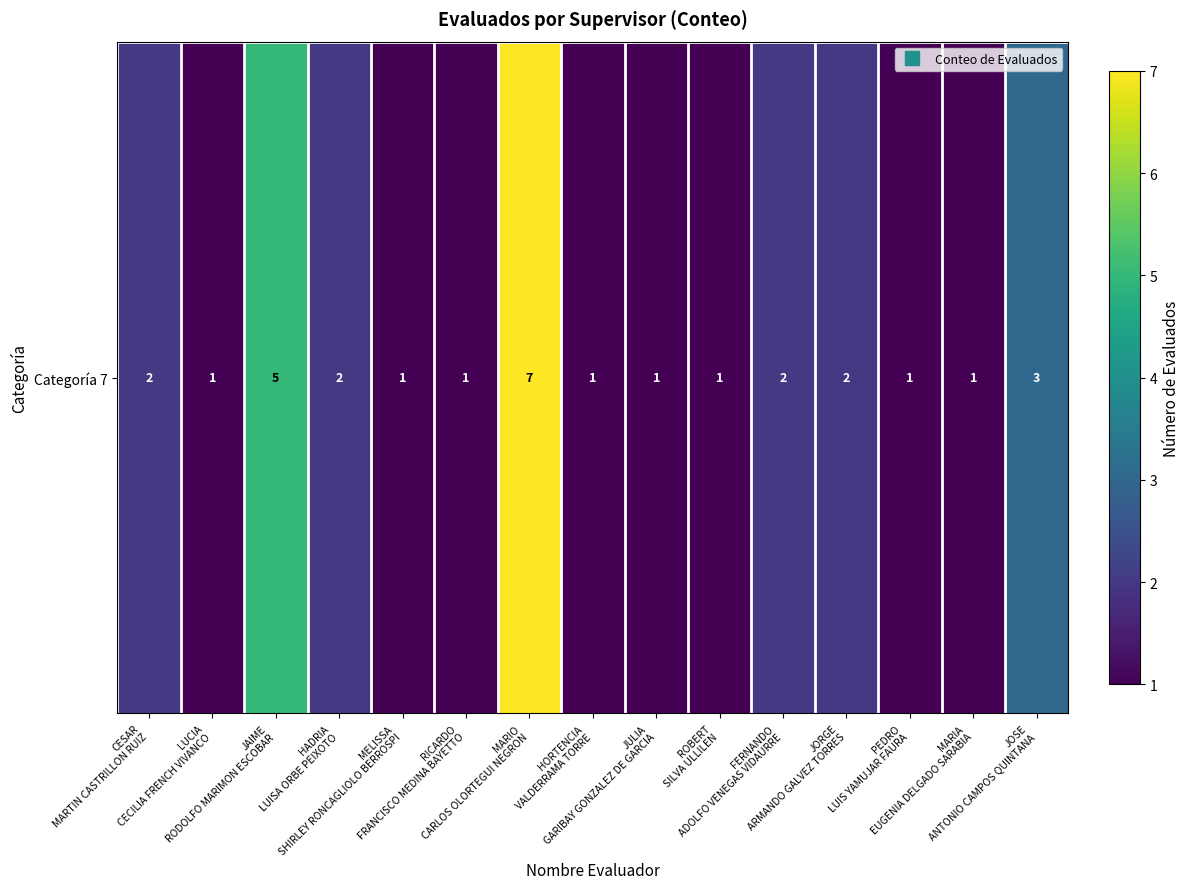

Reading left to right, what are all the values shown in this chart?

2	1	5	2	1	1	7	1	1	1	2	2	1	1	3